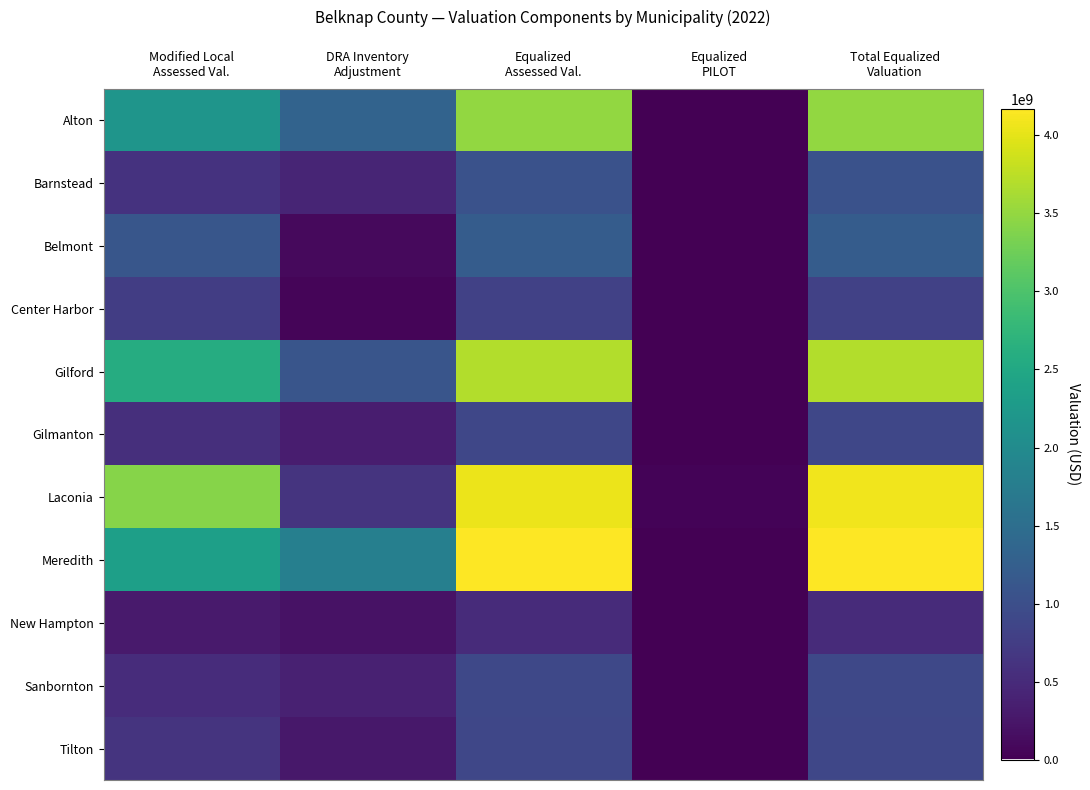

Between Equalized
PILOT and Modified Local
Assessed Val., which is larger?

Modified Local
Assessed Val.